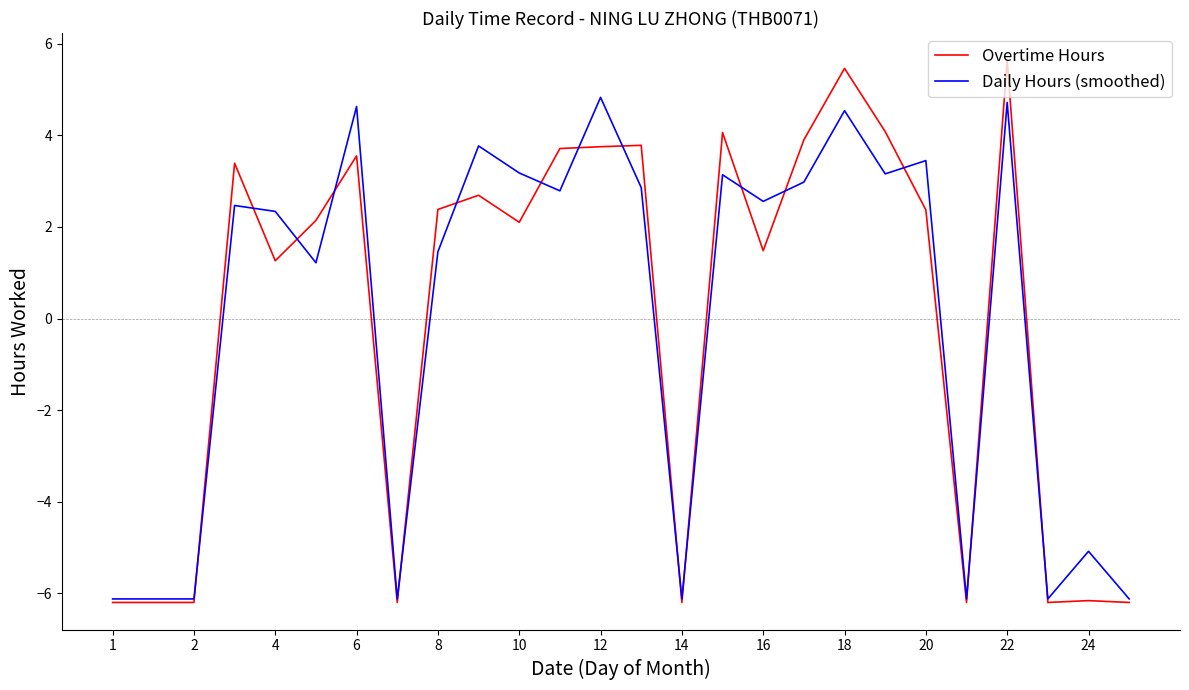

List the series in order of their peak value, lowest first.

Daily Hours (smoothed), Overtime Hours